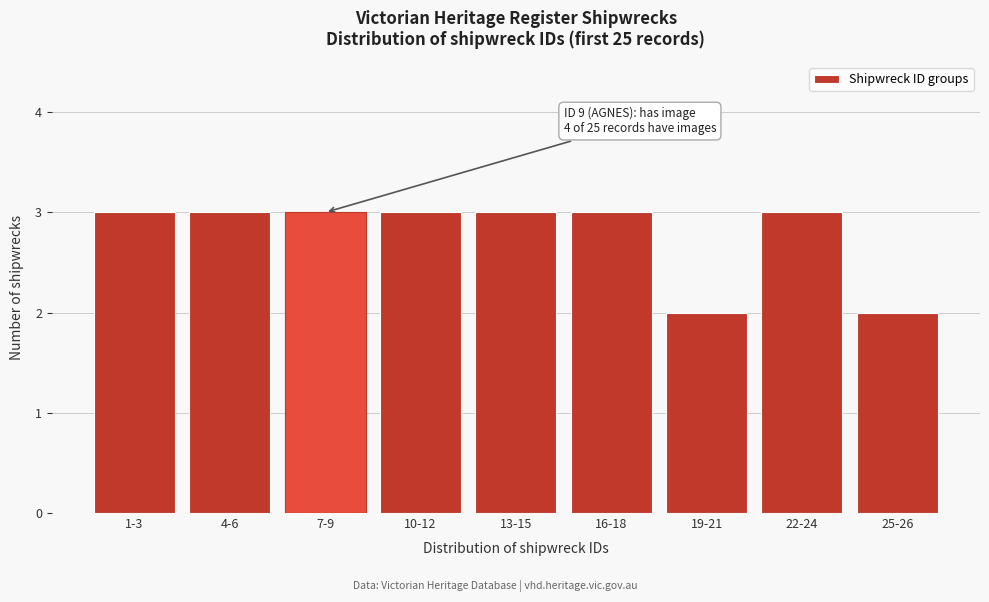

Reading left to right, what are all the values shown in this chart?

1-3=3	4-6=3	7-9=3	10-12=3	13-15=3	16-18=3	19-21=2	22-24=3	25-26=2